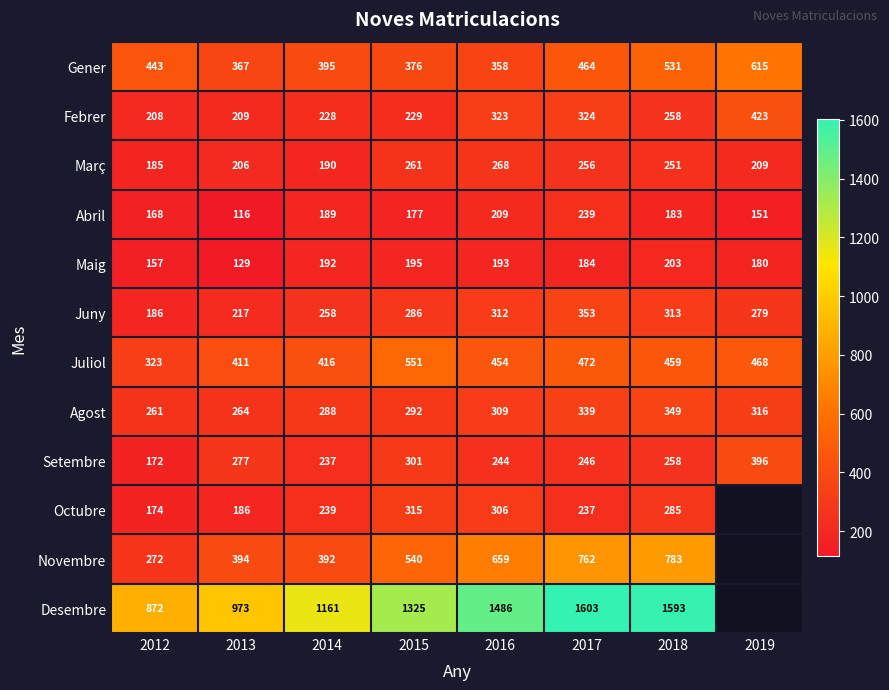

What is the difference between the Octubre values at 2013 and 2016?

120